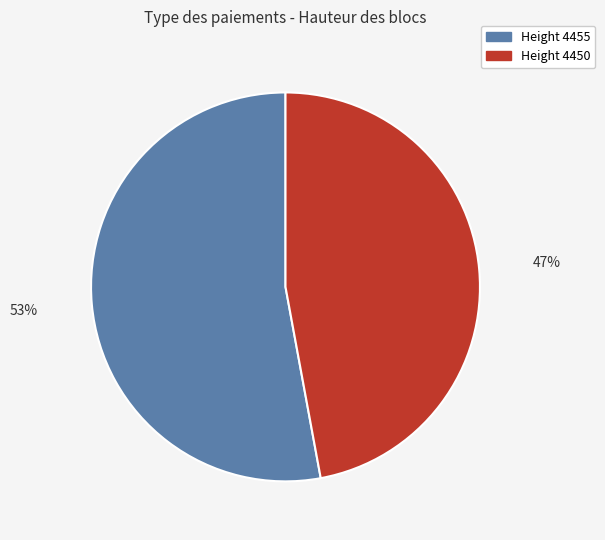

To the nearest percent, what is the difference between the largest and smallest slice percentages?

6%